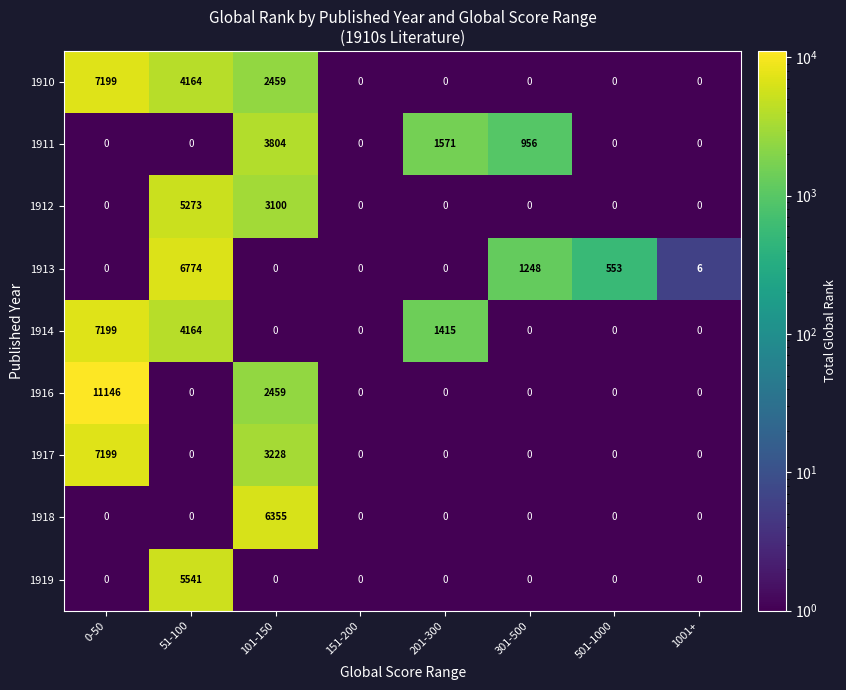

How many data points does each series have?

8